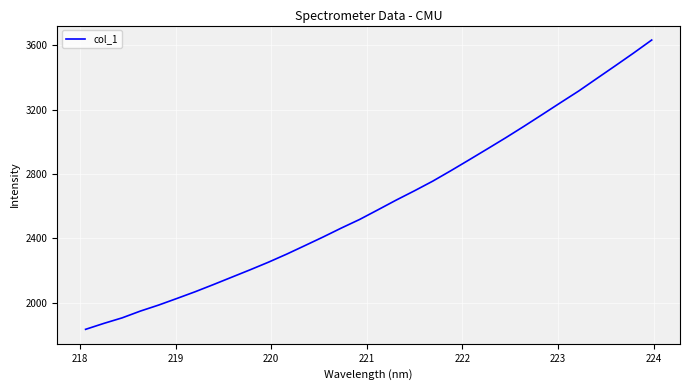

Reading left to right, list all the values displayed in this chart.

1834.8	1871.8	1906.1	1948.3	1985.7	2026.7	2068.6	2113.1	2158.8	2204.5	2251.6	2301.7	2354.8	2408.5	2464.2	2517.5	2577.2	2637.6	2695.2	2755.1	2820.5	2887.8	2955.9	3024.7	3095.8	3168.8	3242.4	3315.1	3393.4	3471.3	3550.2	3631.6